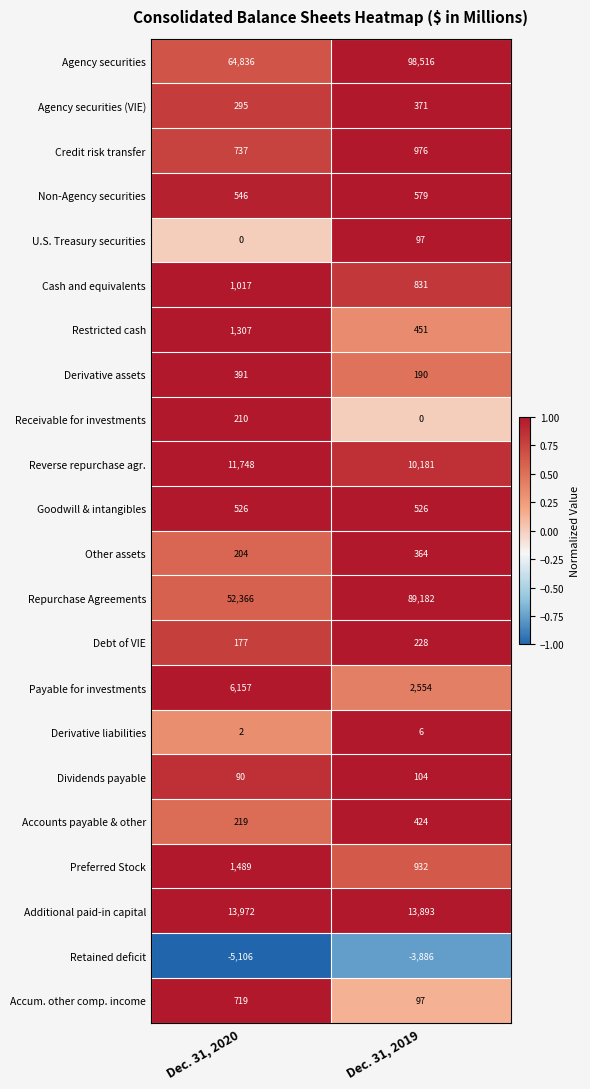

Between Dec. 31, 2020 and Dec. 31, 2019, which series saw the biggest shift?

Repurchase Agreements